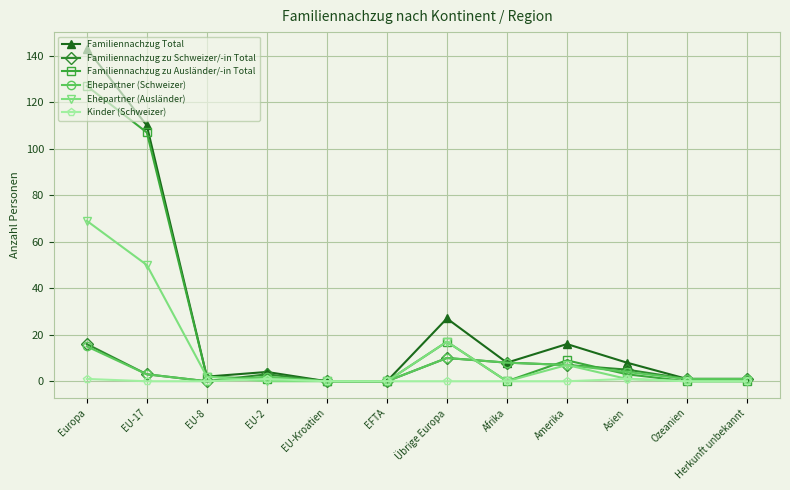

True or false: Familiennachzug zu Schweizer/-in Total has a value of 0 at EU-8.

True